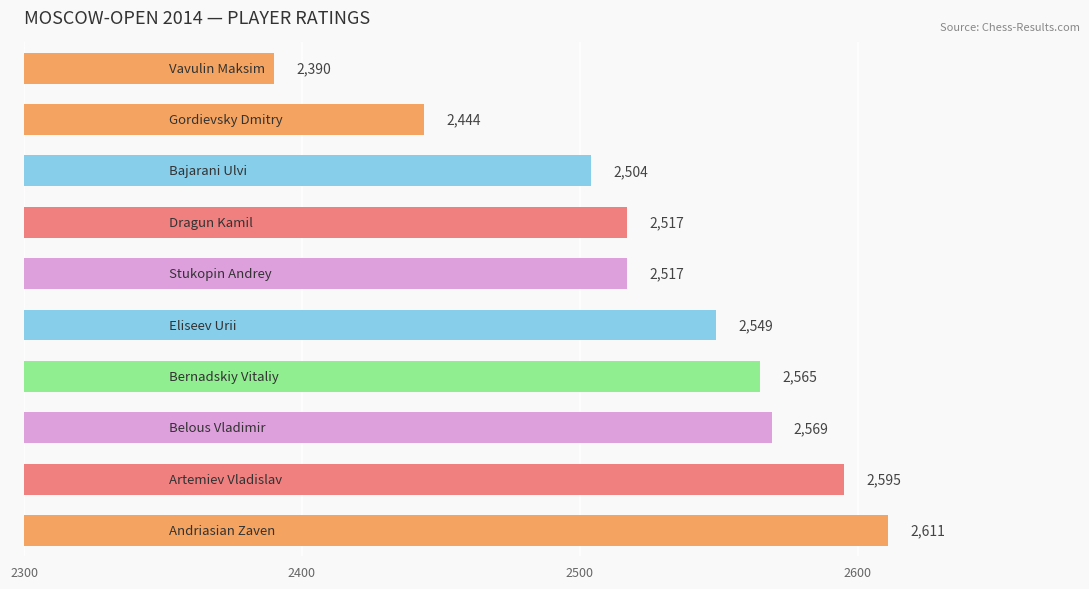

What is the difference between the maximum and minimum values?

221